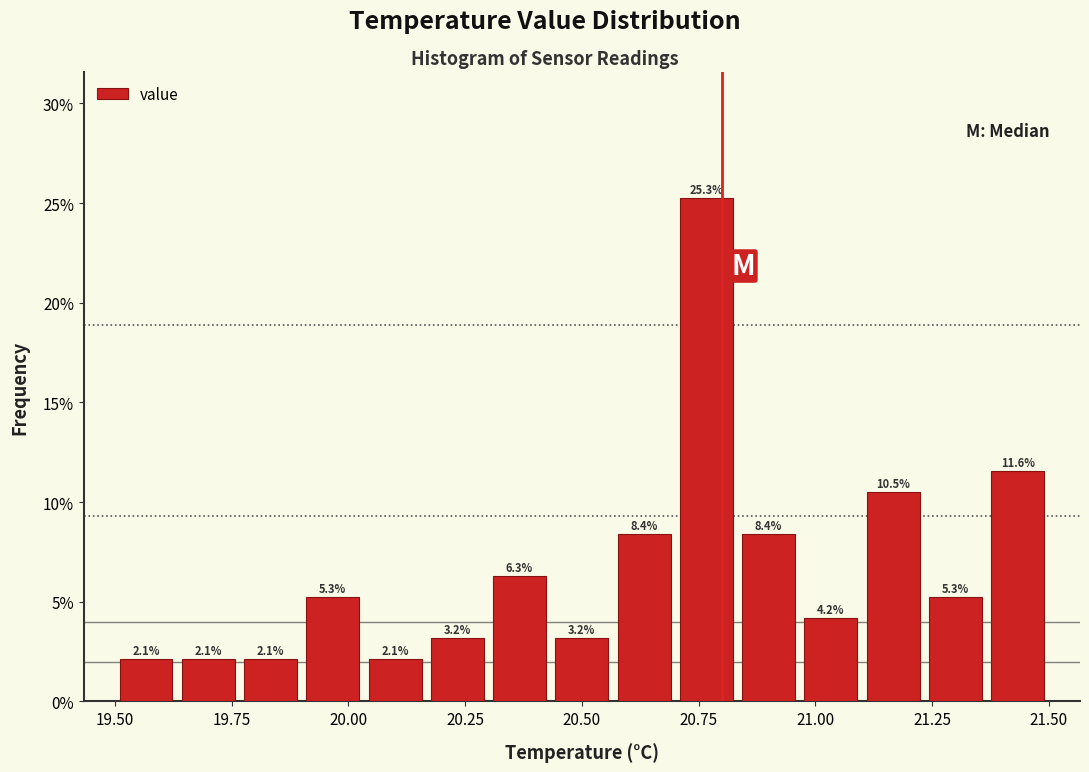

Around what value on the x-axis is the tallest bar? Give the approximate position of its centre, as read against the axis.

20.75